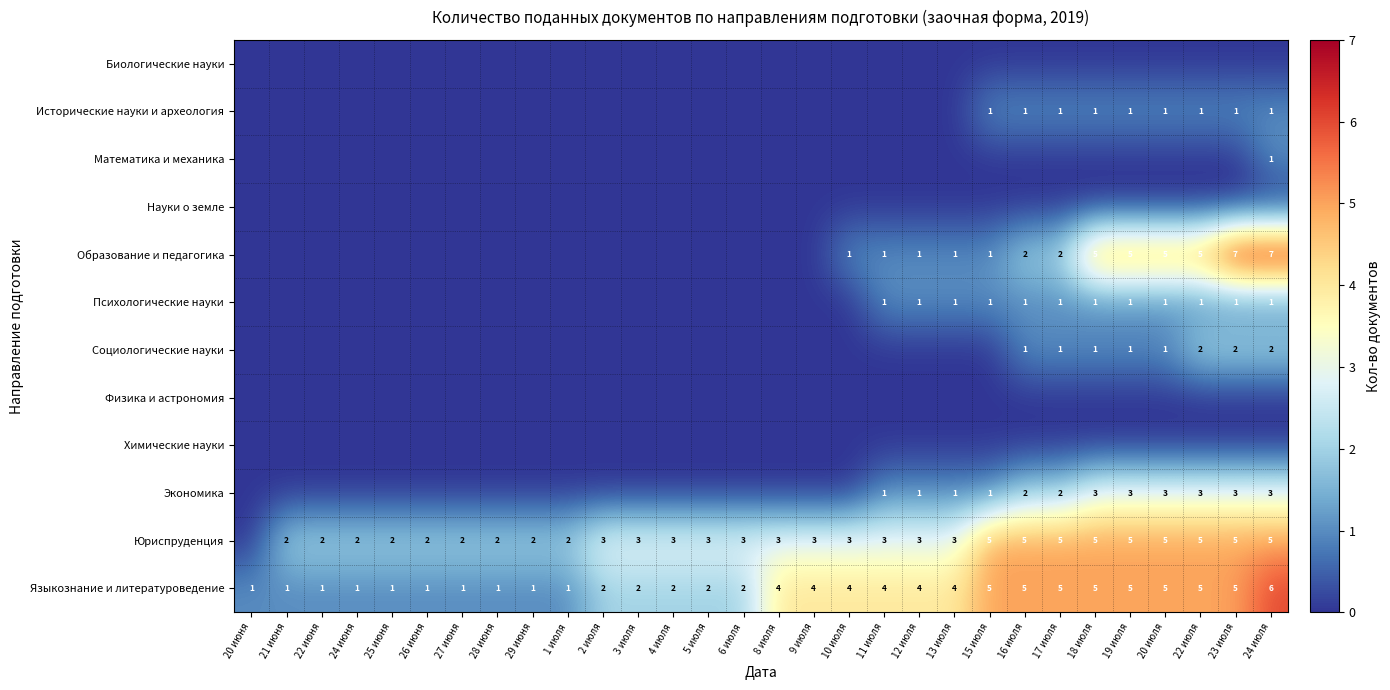

What is the average value of the Языкознание и литературоведение series?

3